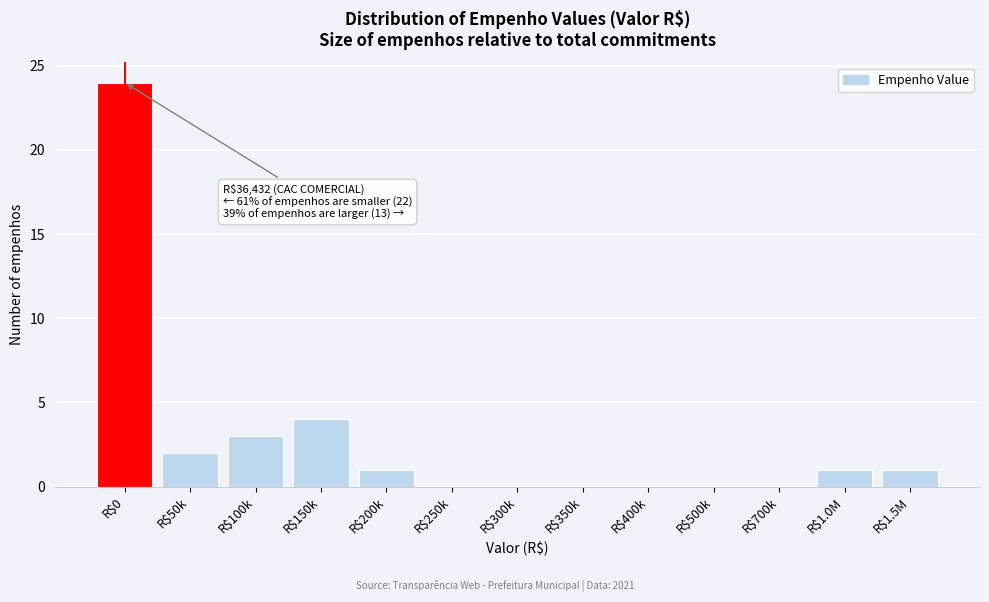

The chart shows a value of 1 at R$1.5M. True or false?

True